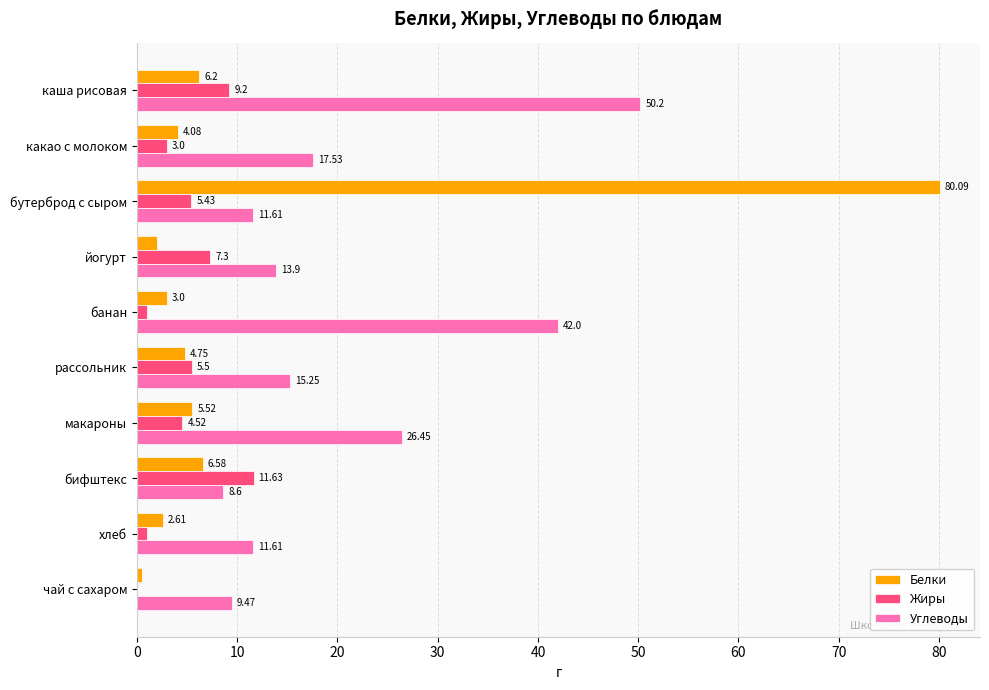

How many categories are shown in the chart?

10